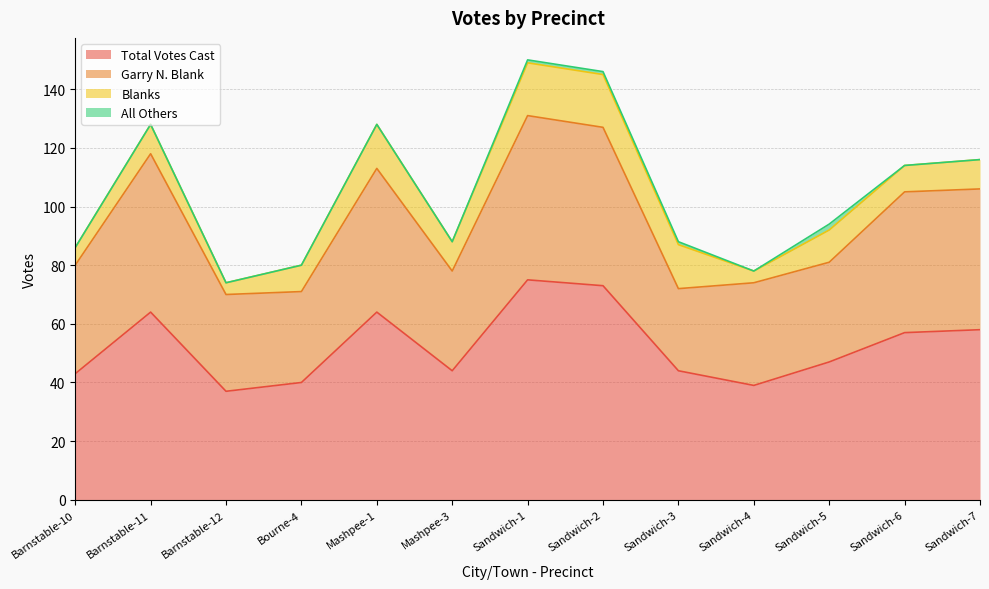

What is the maximum value for Total Votes Cast?

75